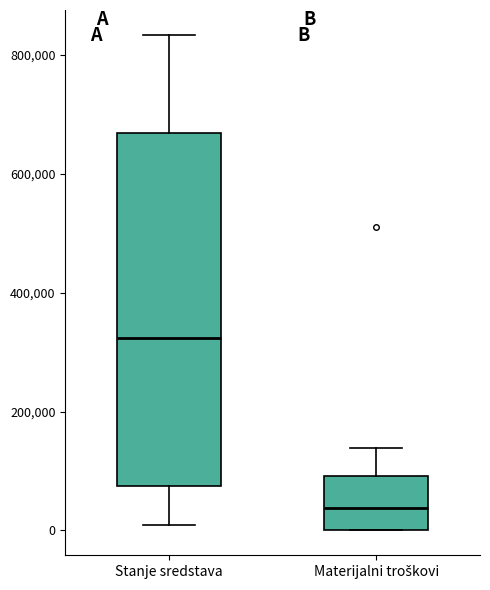

Which box is the tallest, from its lower edge to its upper edge?

Stanje sredstava